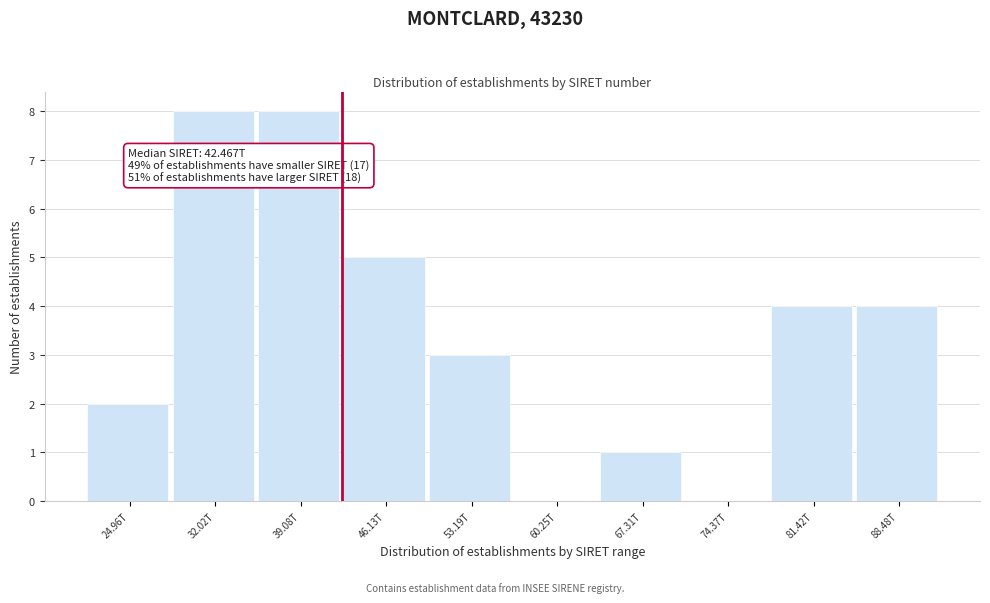

Reading left to right, list all the values displayed in this chart.

24.96T=2	32.02T=8	39.08T=8	46.13T=5	53.19T=3	60.25T=0	67.31T=1	74.37T=0	81.42T=4	88.48T=4